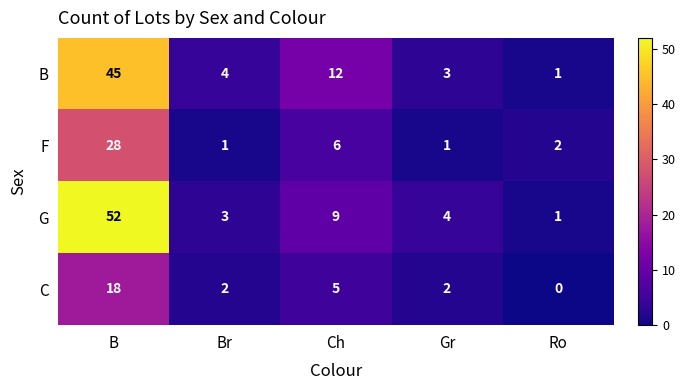

Count the number of categories in the chart.

5